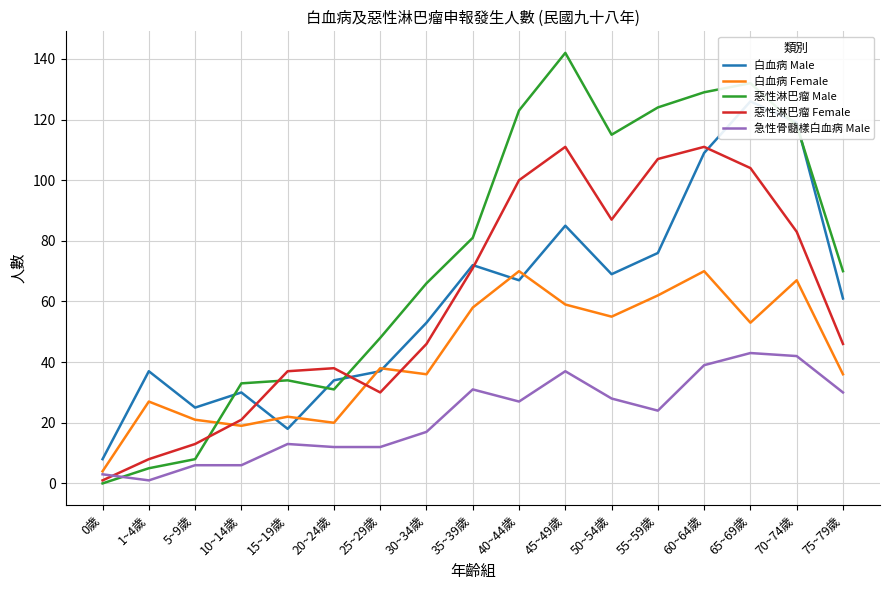

Which series has the largest total across all categories?

惡性淋巴瘤 Male